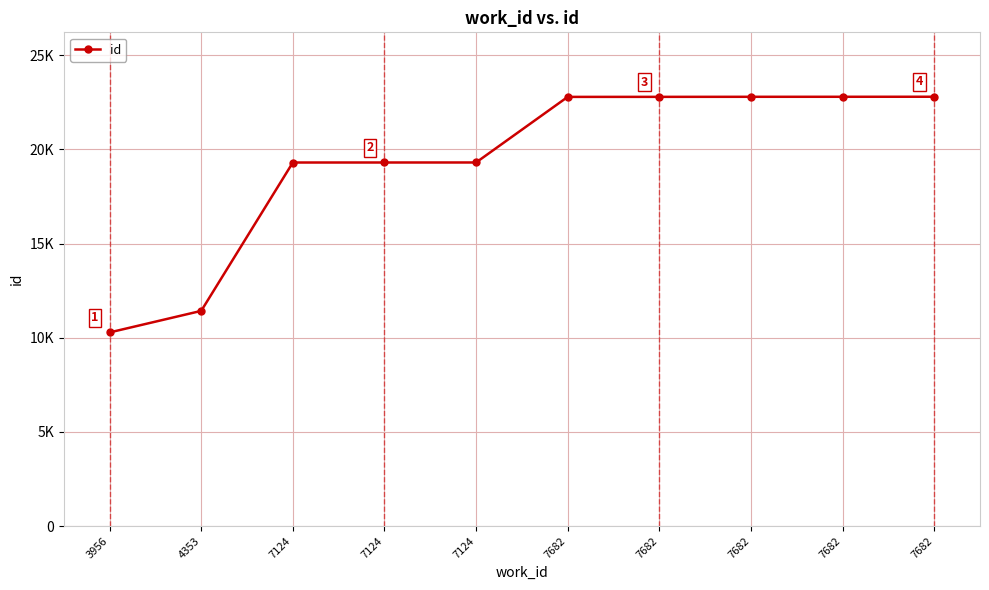

Is this an area chart (filled region under the line)?

No